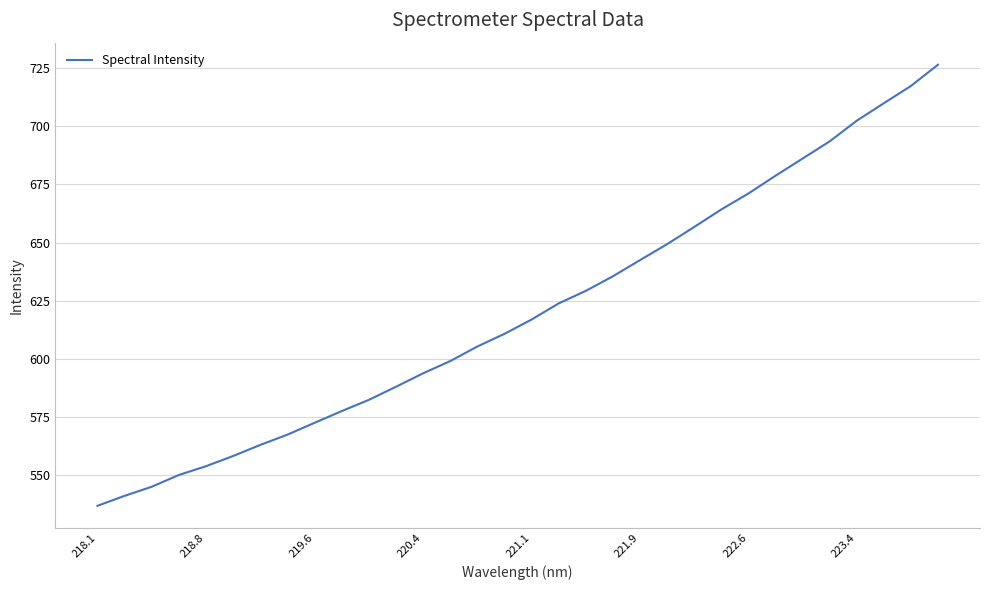

What is the greatest value displayed?

726.6